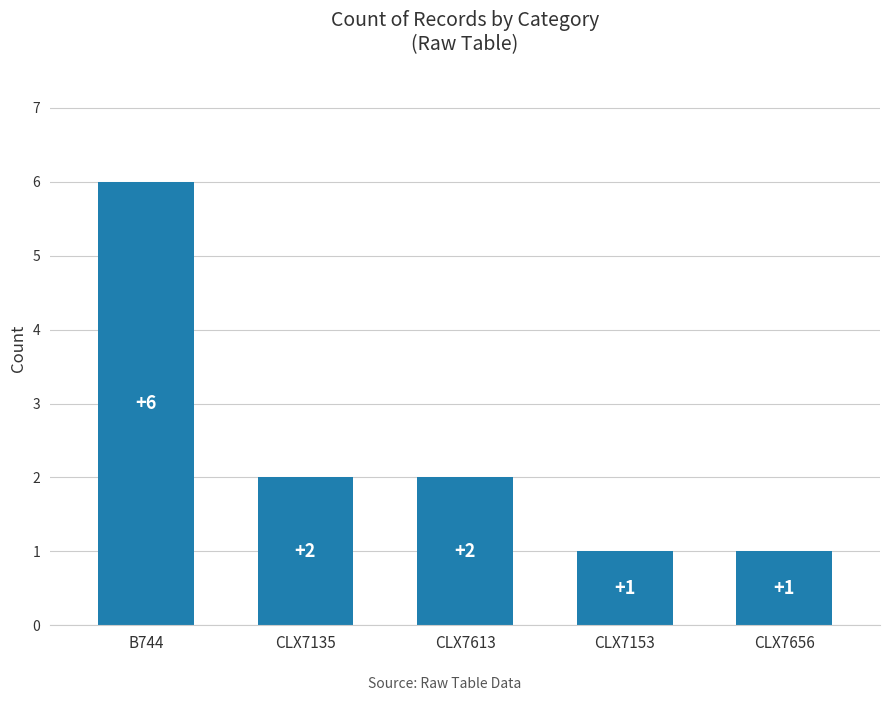

Reading left to right, what are all the values shown in this chart?

B744=6	CLX7135=2	CLX7613=2	CLX7153=1	CLX7656=1